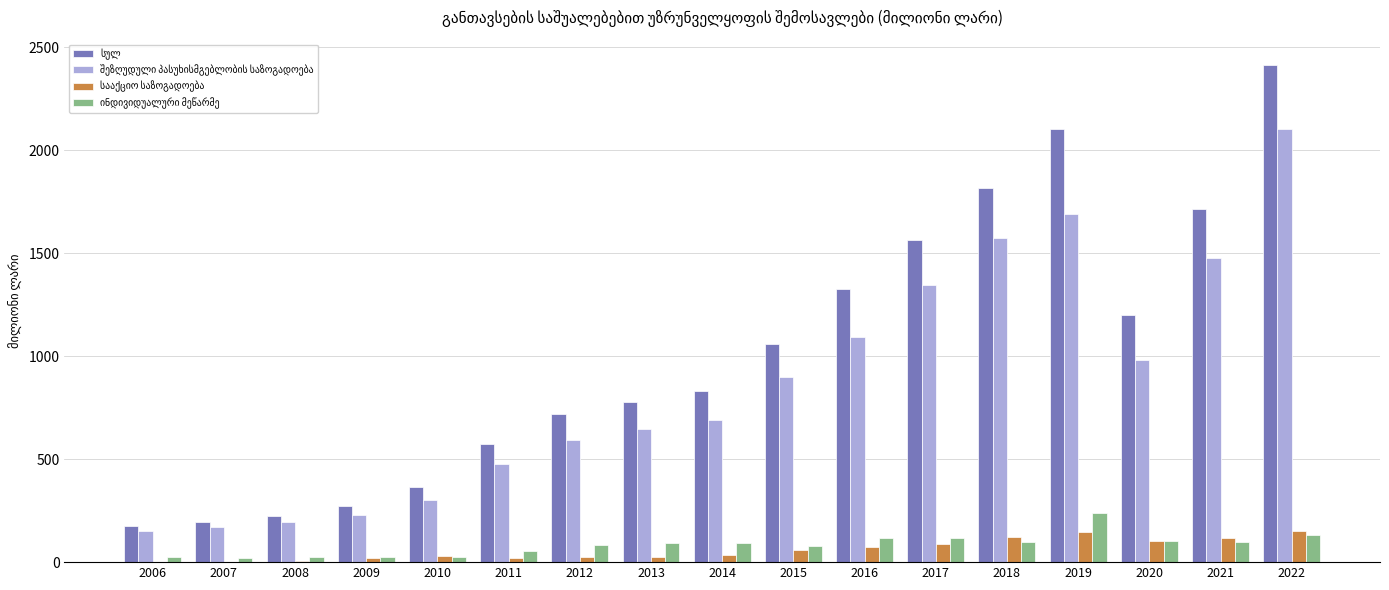

How many distinct data groups are displayed?

4